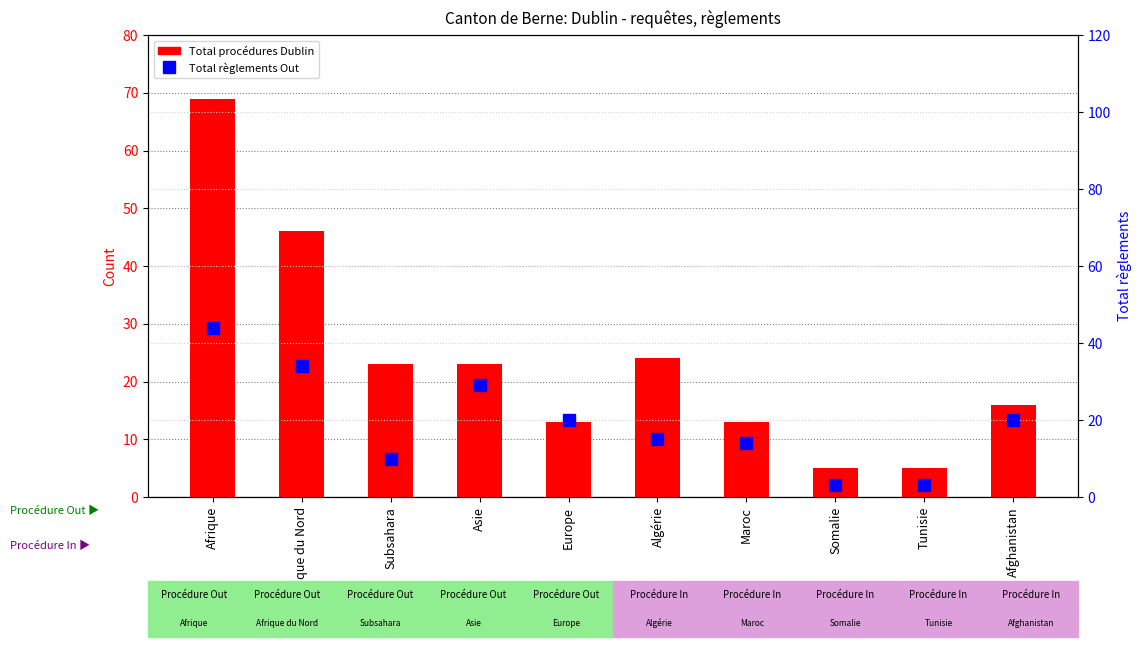

What is the label of the 2nd bar from the left?

Afrique du Nord